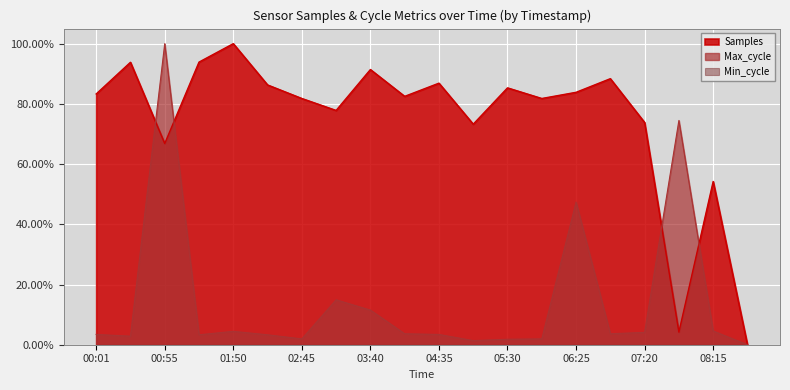

Does the chart display data point markers on the line(s)?

No